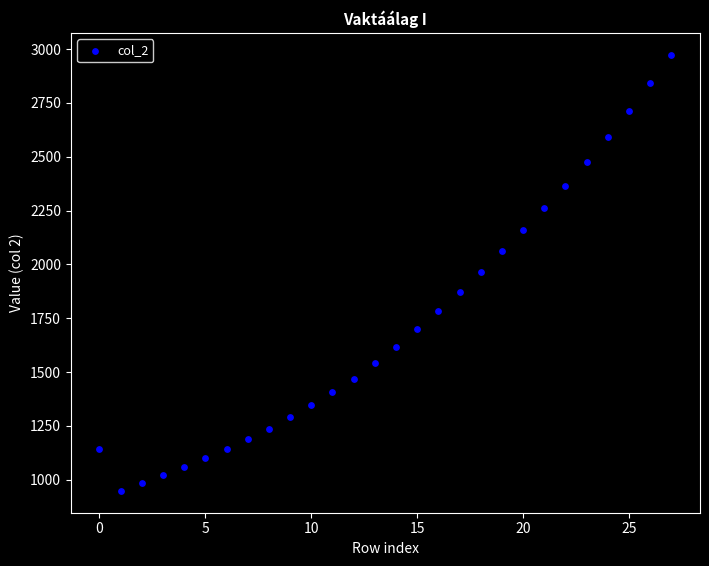

What is the range of Y values (max minus min)?

2026.7